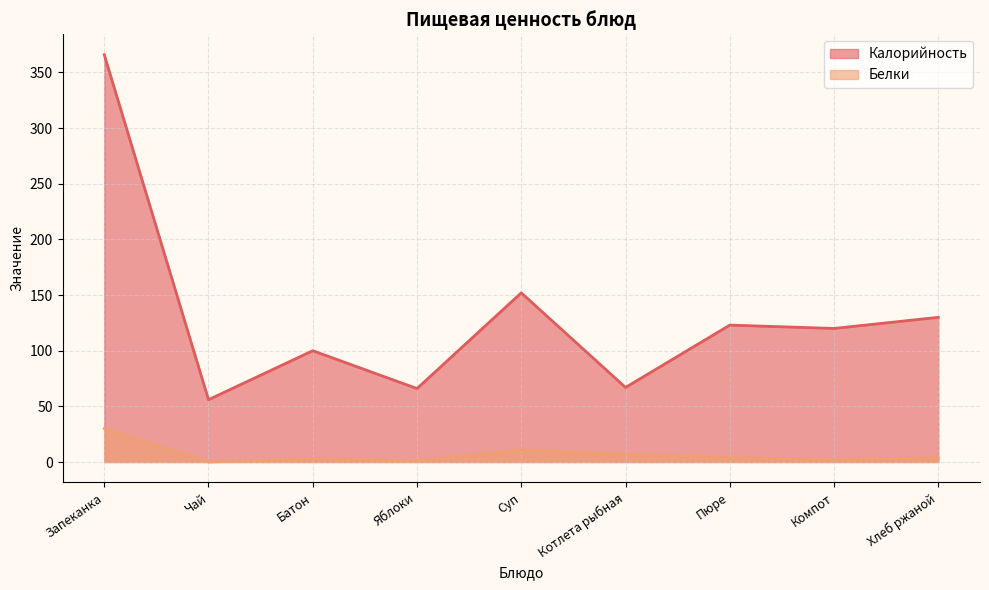

Is it true that Калорийность equals 50.1 at Хлеб ржаной?

False